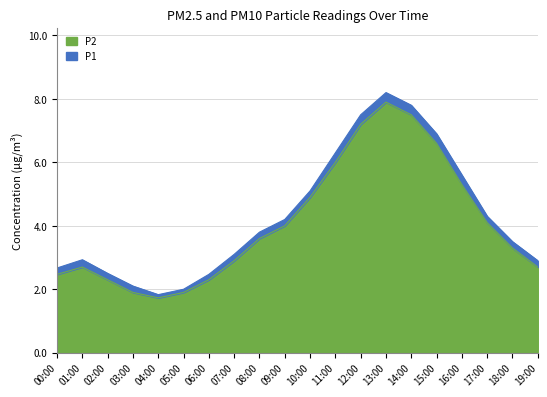

In P1, how many points are lower than both neighbors (excluding endpoints)?

1